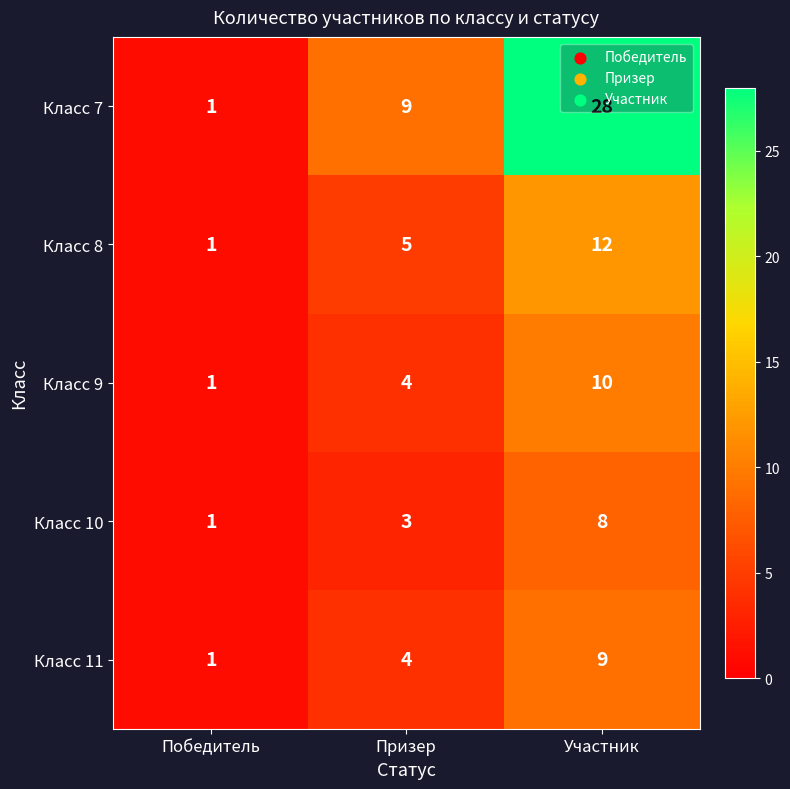

What is the difference between the highest and lowest values at Призер?

6